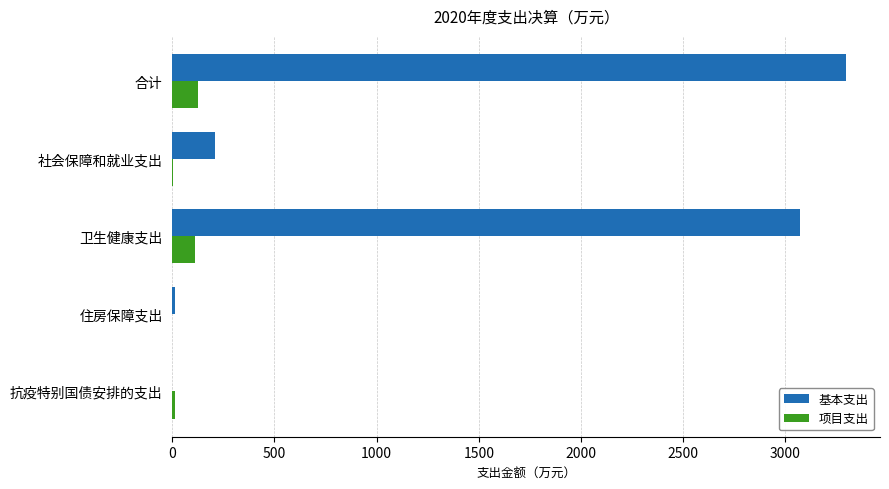

What is the sum of all 基本支出 values?

6598.6